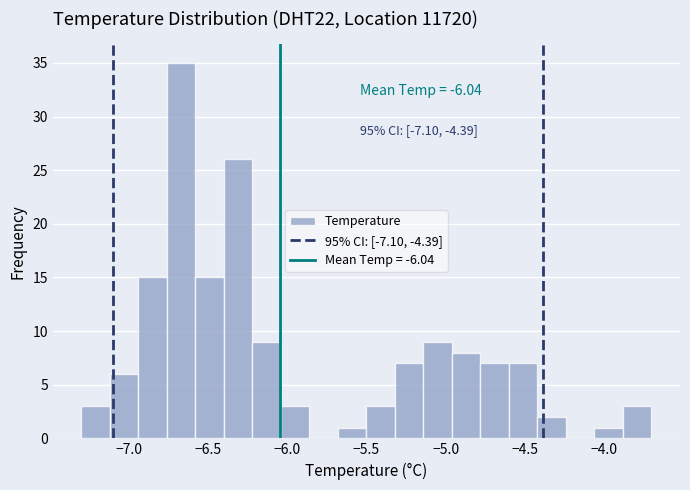

Read against the x-axis, roughly where is the centre of the tallest bar?

-6.65